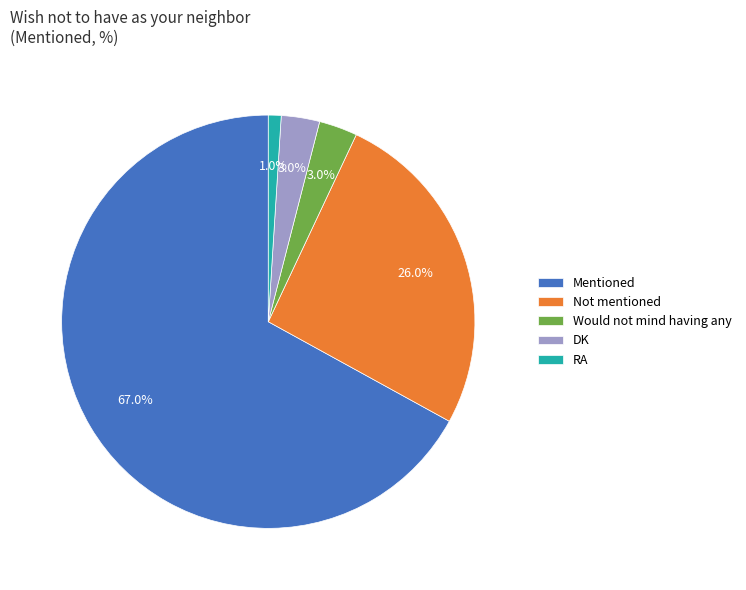

What is the largest slice in the pie chart?

Mentioned